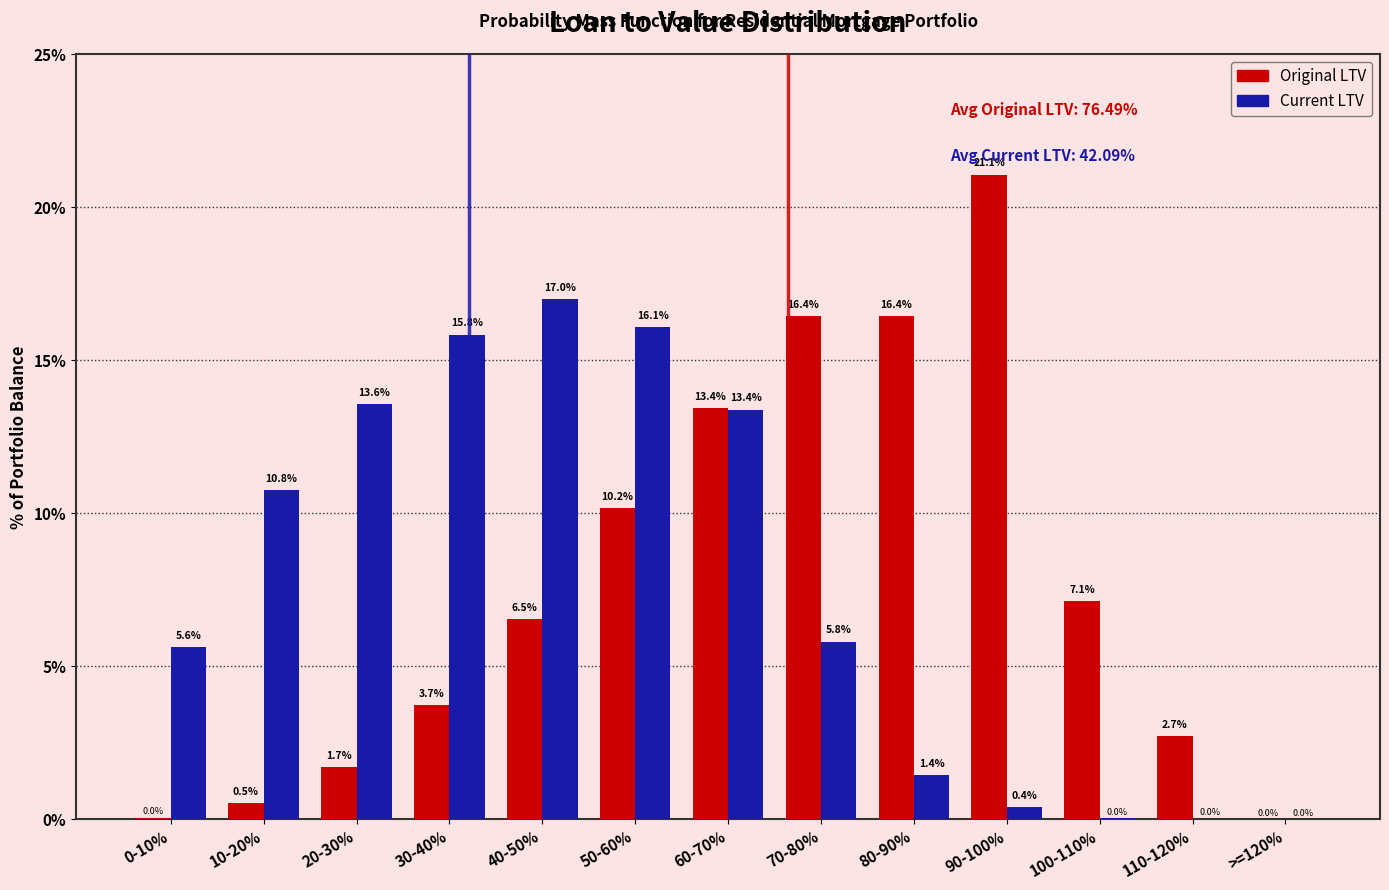

Which category has the highest value across all series?

90-100%